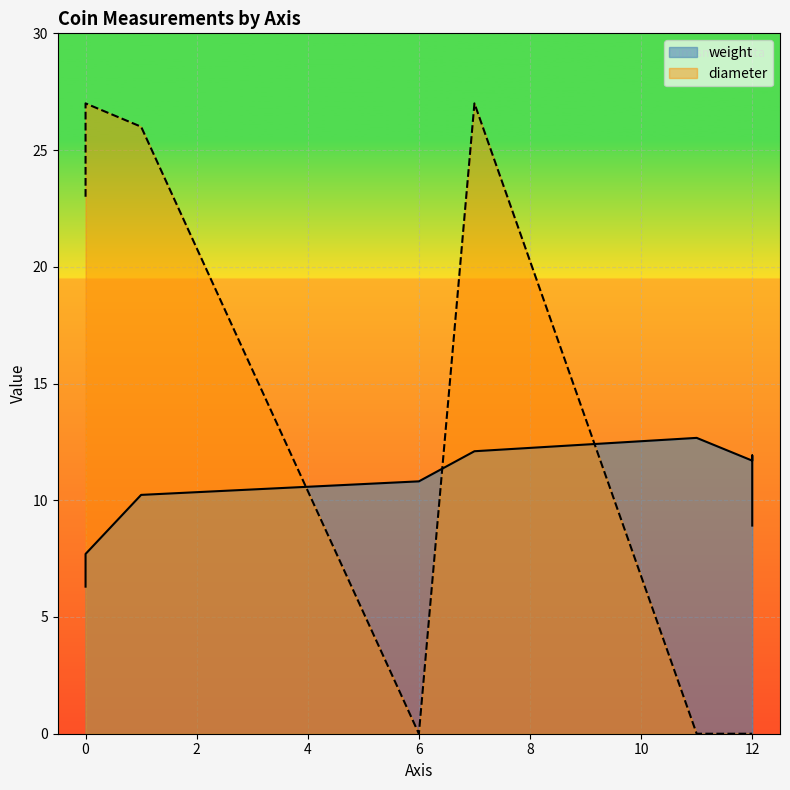

What is the difference between the maximum and minimum values in the weight series?

6.4